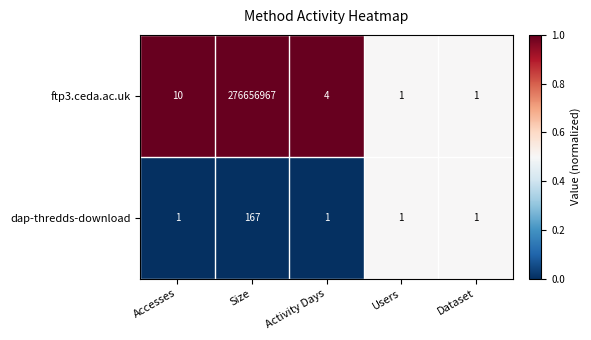

The dap-thredds-download series shows 1 at Activity Days. True or false?

True